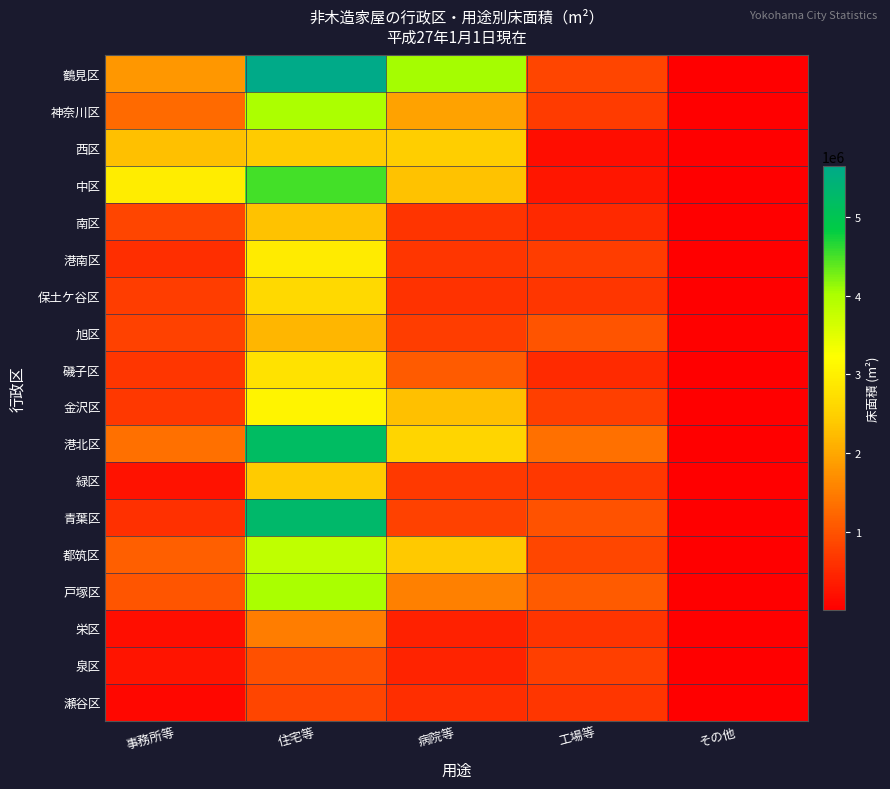

At which category is the sum across all series the highest?

住宅等